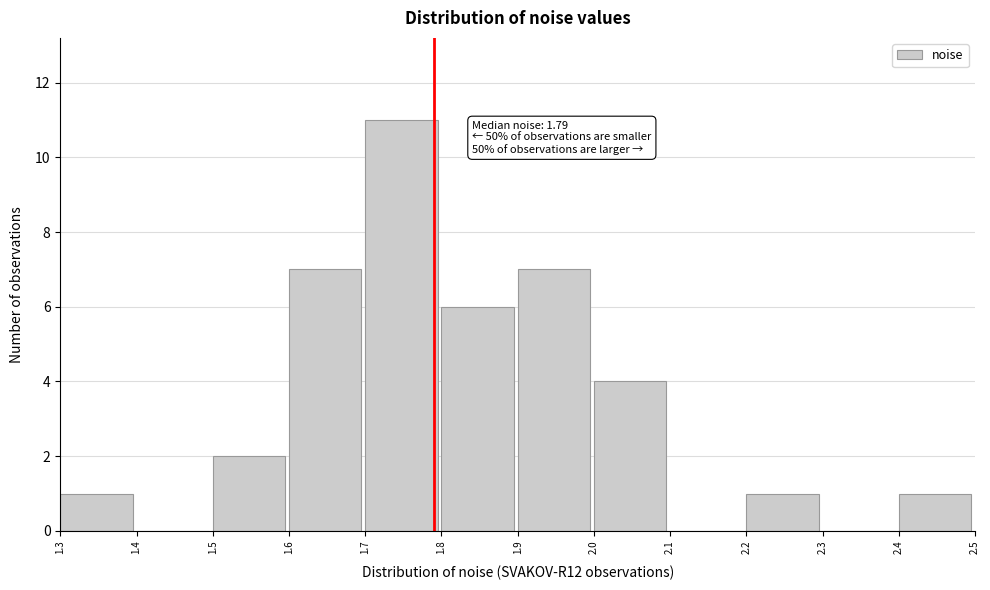

Over which range of the x-axis is the bar tallest?

1.7 to 1.8